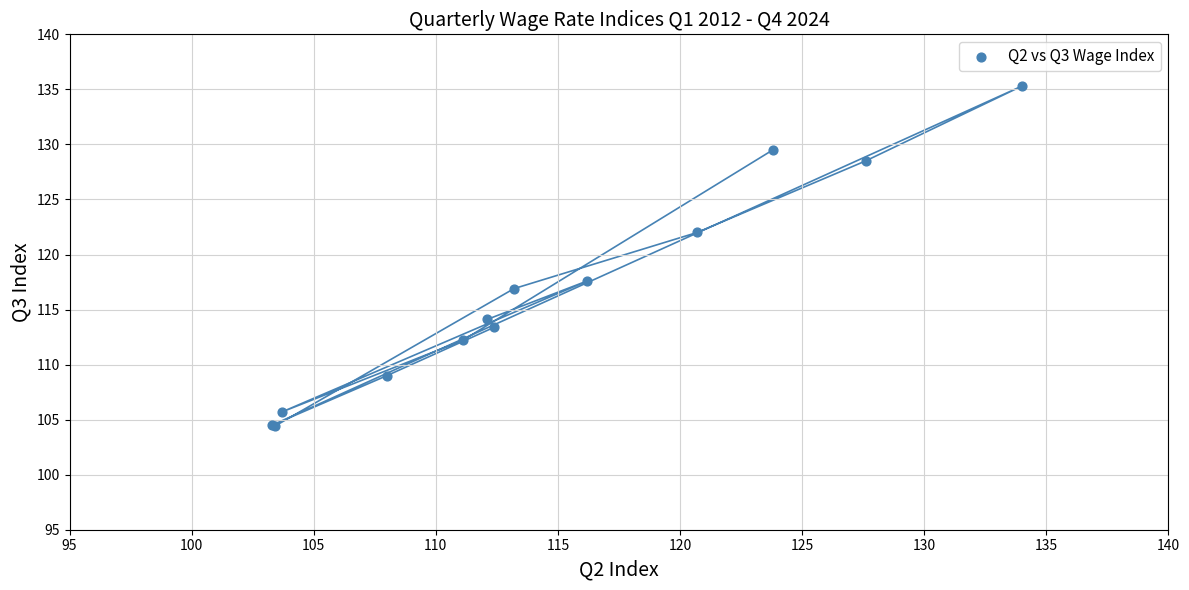

What Y value in the scatter plot is closest to 119?

117.6